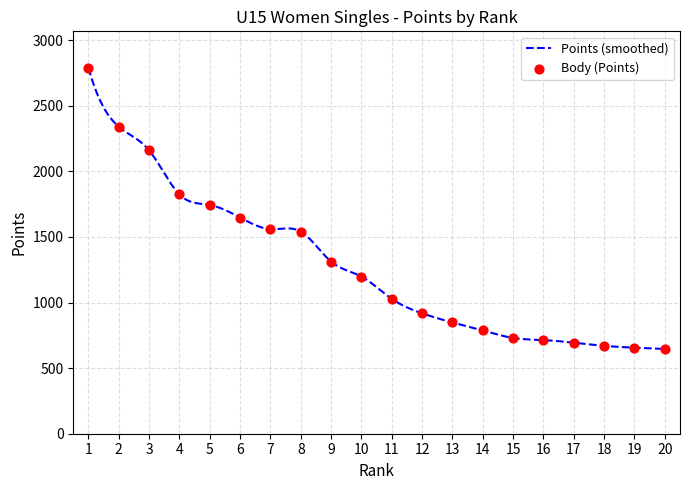

What is the lowest value of the Points (smoothed) series?

646.0